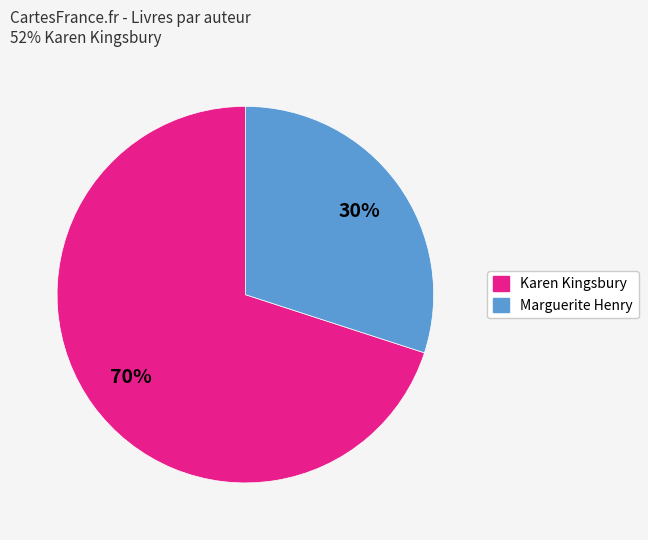

Between Marguerite Henry and Karen Kingsbury, which is larger?

Karen Kingsbury